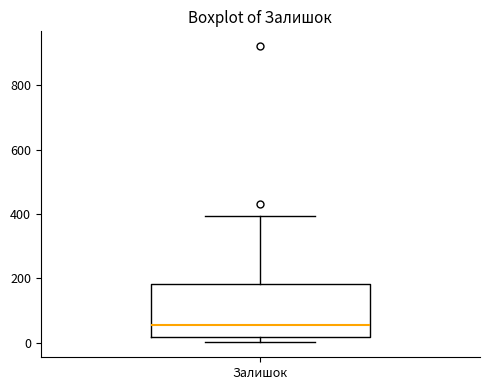

Where does the median line of the box for Залишок sit on the y-axis? The values are not printed on the chart, so give them approximately, as read against the axis.

60